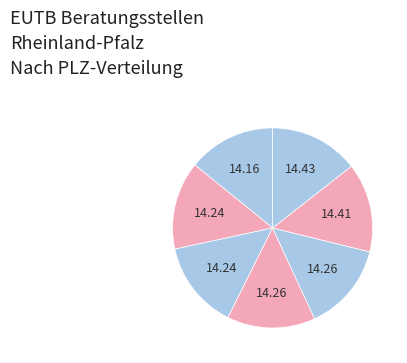

Count the number of slices in the pie.

7